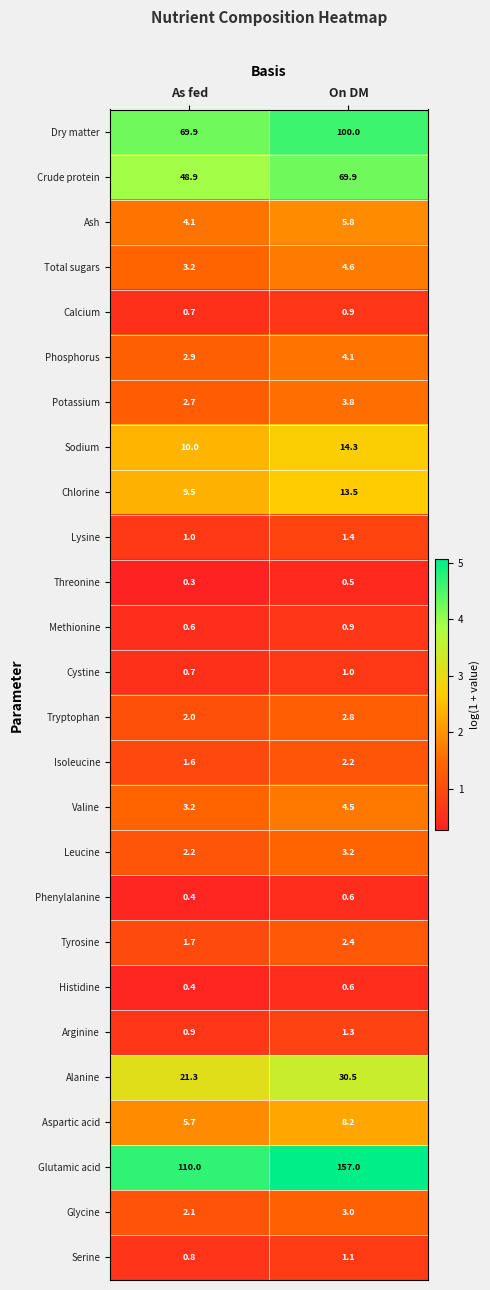

Is it true that Tyrosine equals 1.7 at As fed?

True